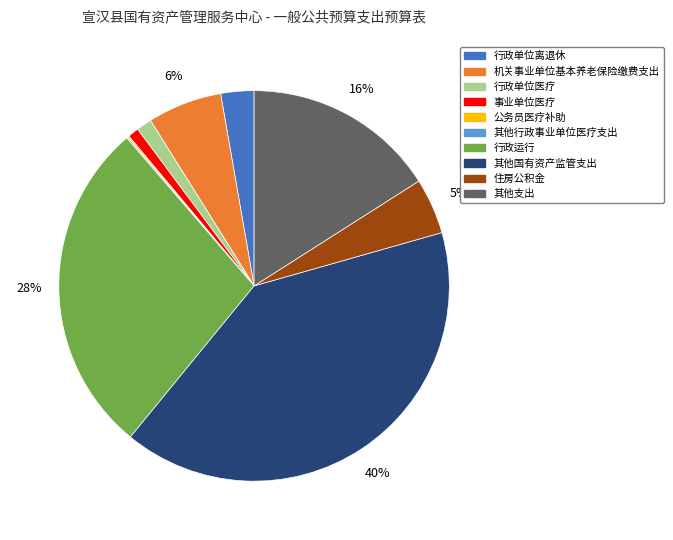

Which slice is the largest?

其他国有资产监管支出